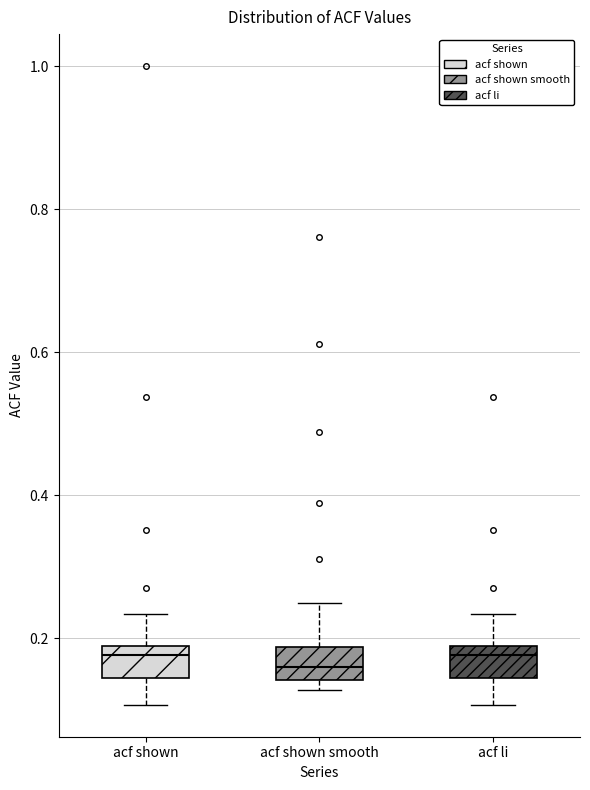

Reading left to right, transcribe this box plot: for each box, give where its median line is, the range the box spans, and where its two whiskers end, as read against the y-axis. The values are not printed on the chart, so give them approximately, as read against the axis.

acf shown: median 0.18 (just below the box's upper edge), box 0.14 to 0.18, whiskers 0.10 to 0.24
acf shown smooth: median 0.16, box 0.14 to 0.18, whiskers 0.12 to 0.26
acf li: median 0.18 (just below the box's upper edge), box 0.14 to 0.18, whiskers 0.10 to 0.24